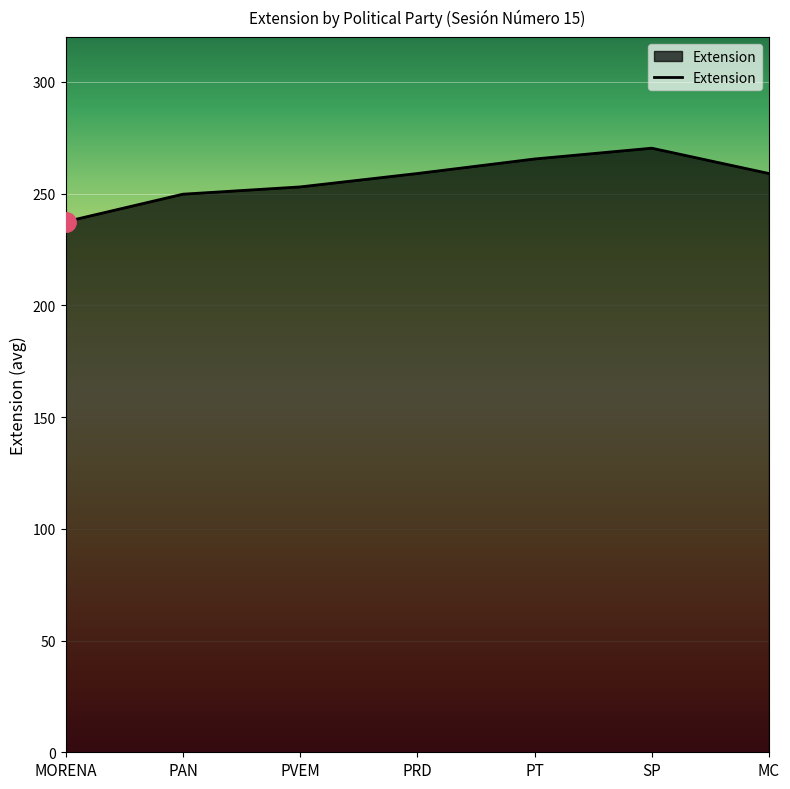

Reading left to right, what are all the values shown in this chart?

MORENA=237.4	PAN=249.8	PVEM=253.0	PRD=259.0	PT=265.5	SP=270.3	MC=259.0